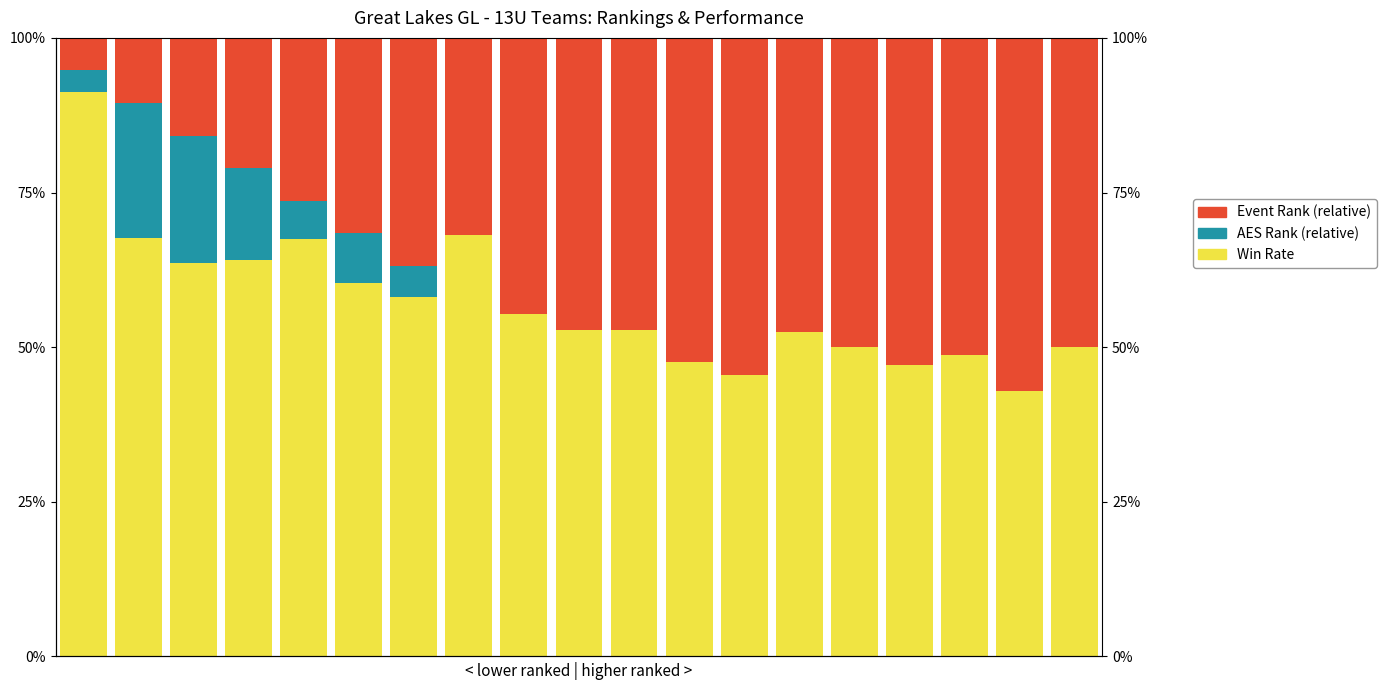

What is the value of the Event Rank (relative) bar at the 12th from the left?

0.5